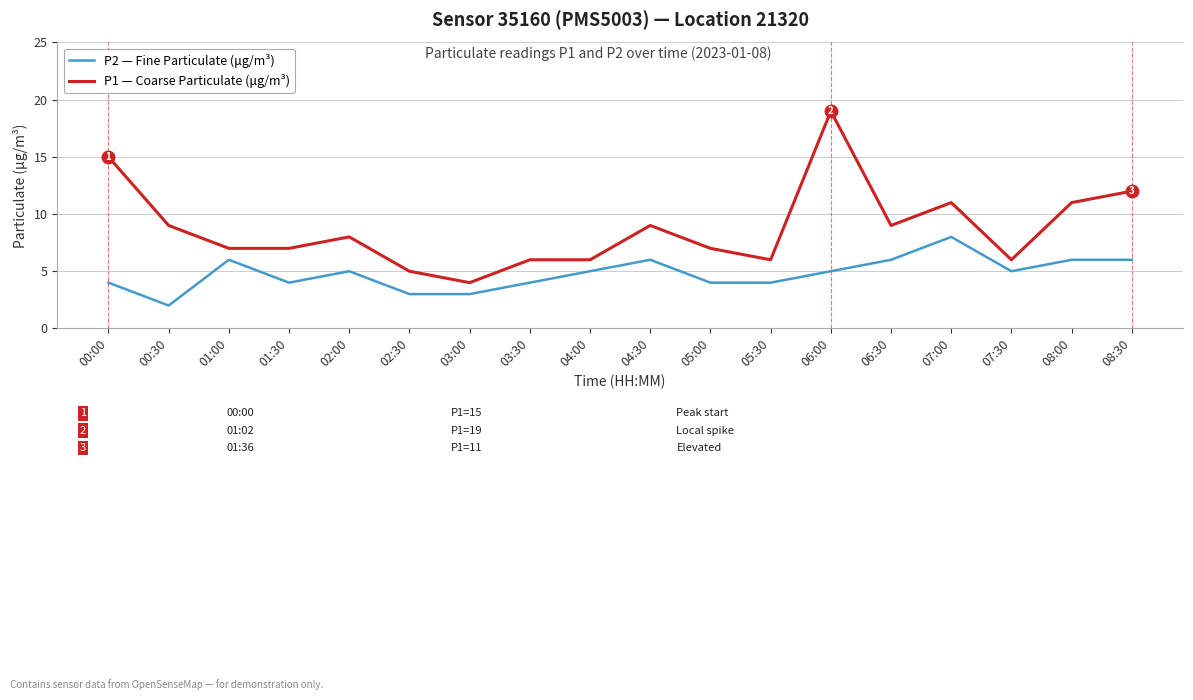

What is the spread (max minus min) of values at 00:00?

11